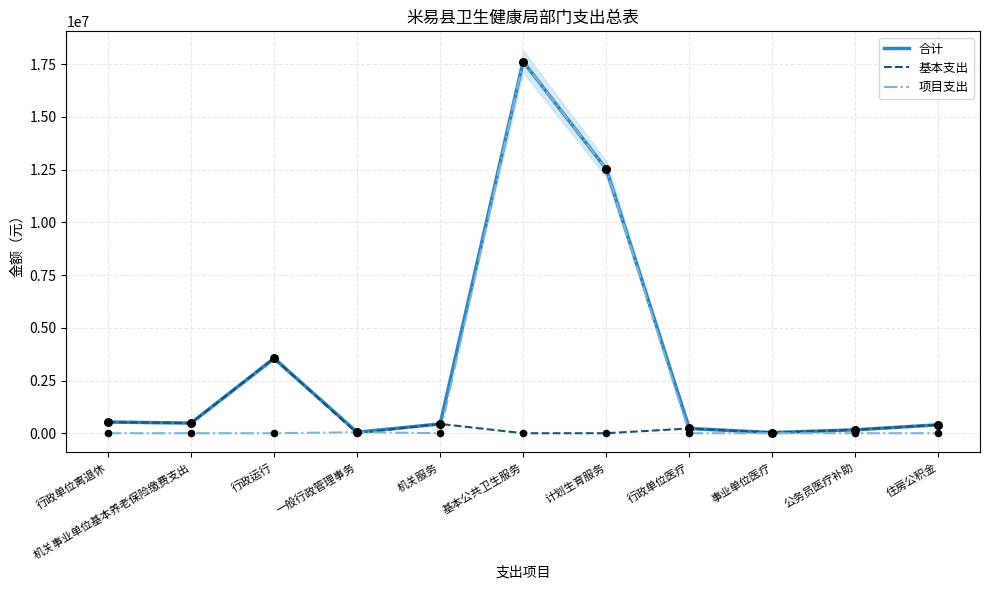

Which series reaches the maximum Y coordinate?

合计